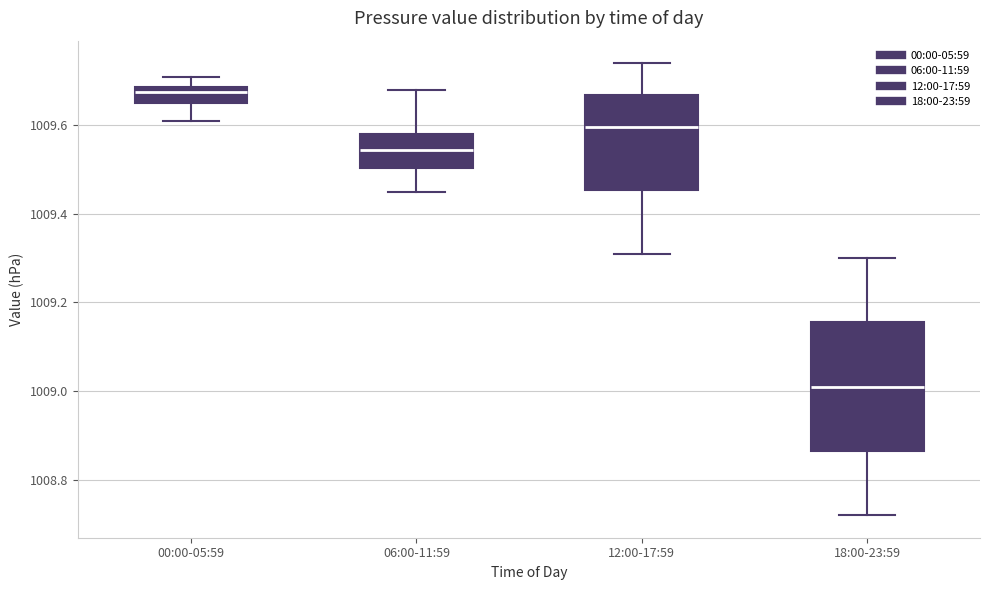

Which box's median line is the lowest?

18:00-23:59